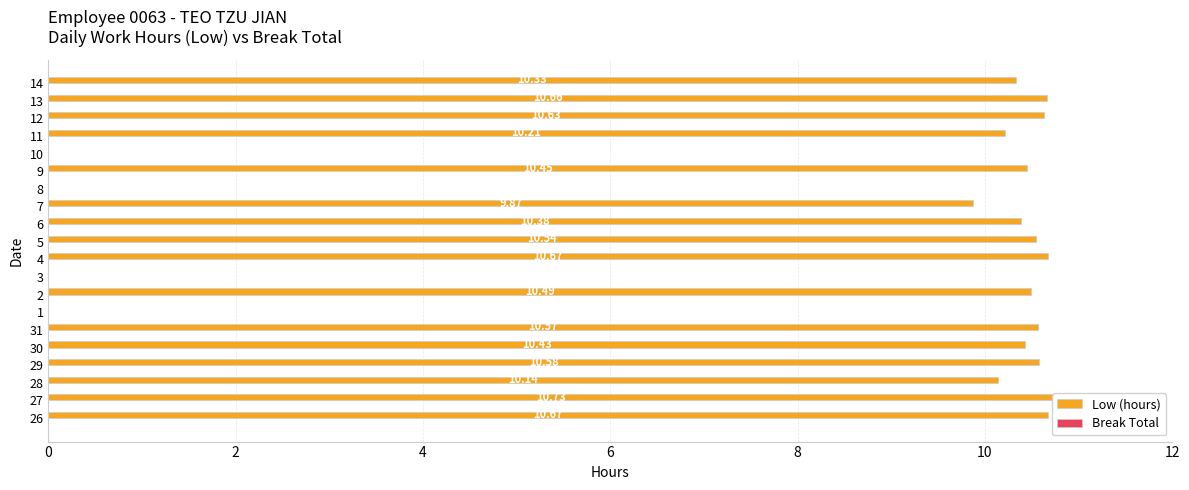

What is the minimum value for Break Total?

0.3